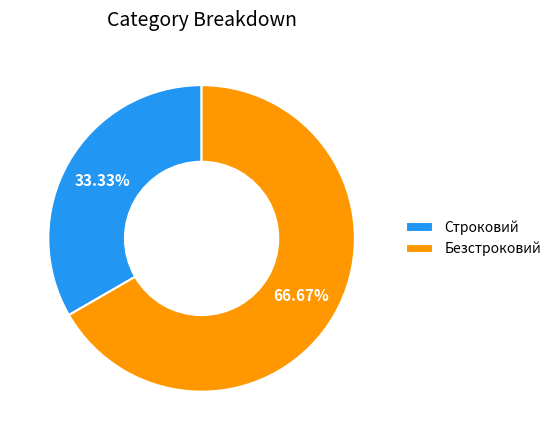

Between Строковий and Безстроковий, which is larger?

Безстроковий